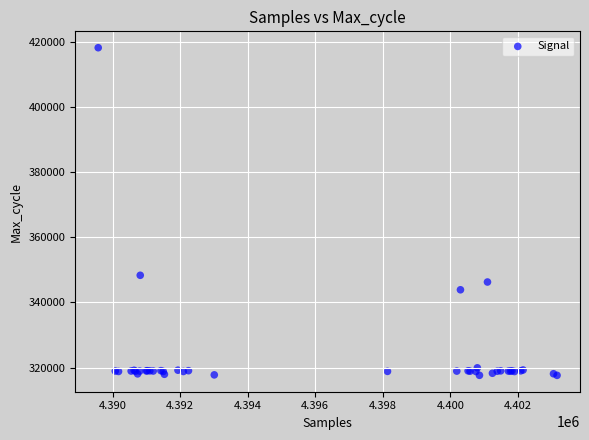

What Y value in the scatter plot is closest to 367891?

348335